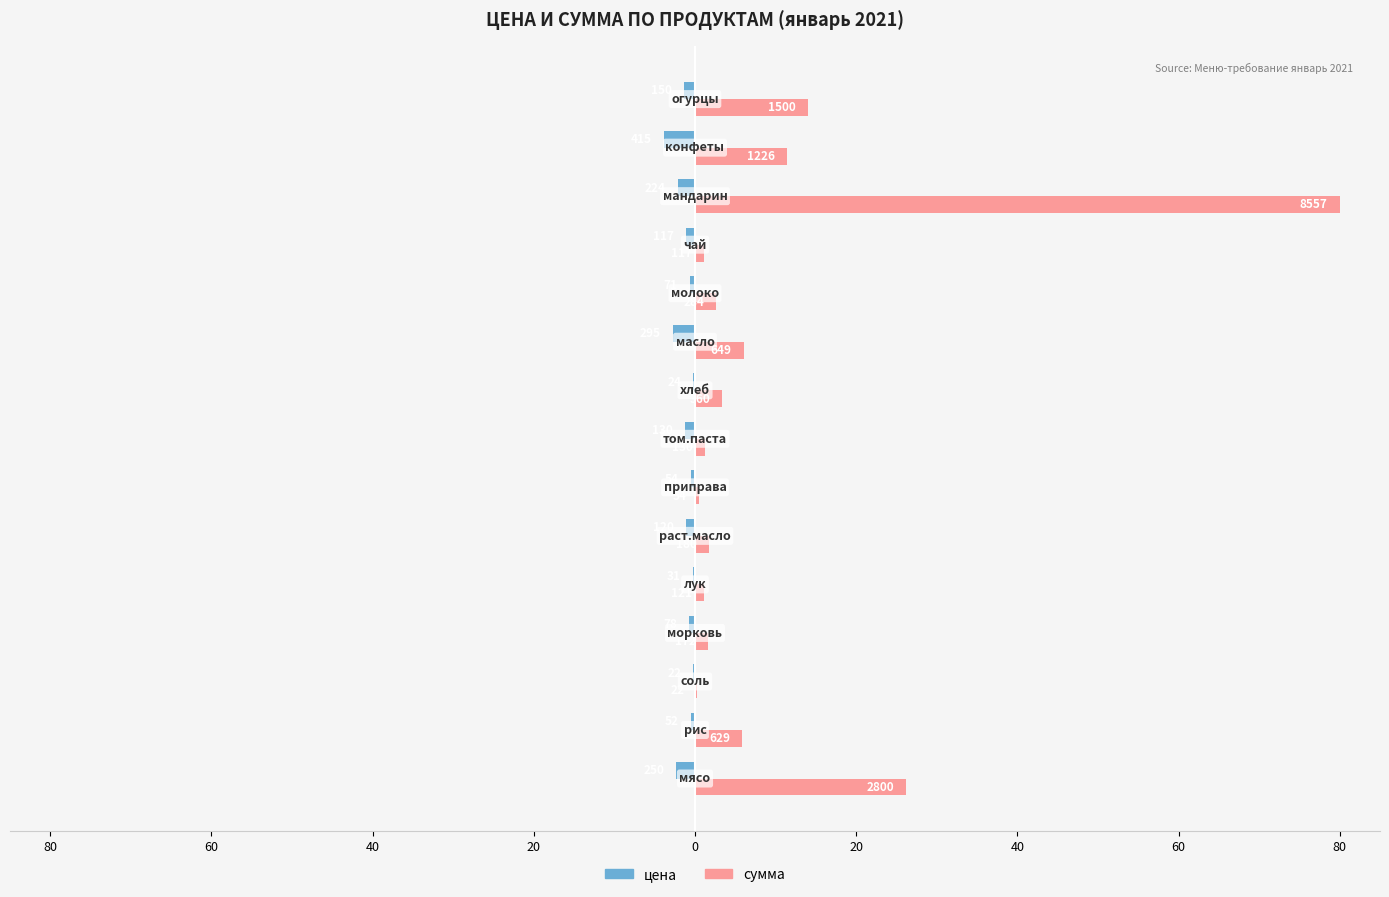

What are all the series names shown in the legend?

цена, сумма